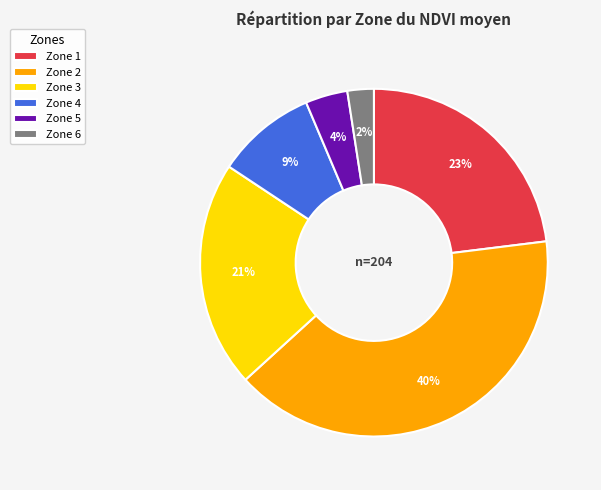

Which slice is the largest?

Zone 2